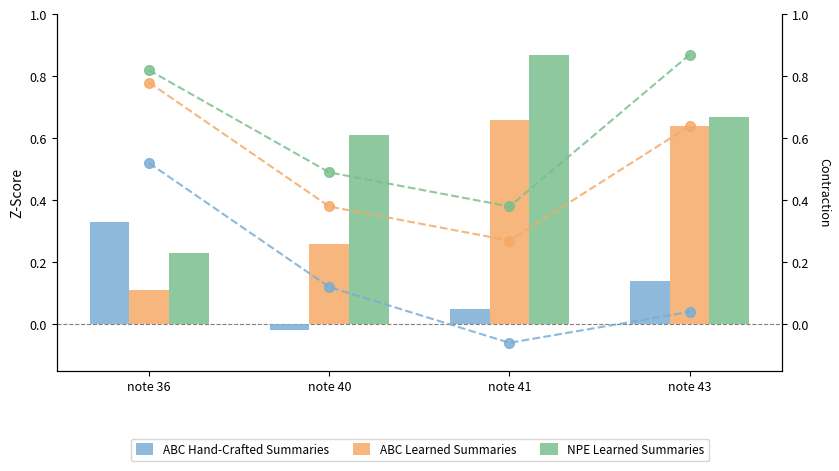

Read the NPE Learned Summaries value at note 41.

0.4